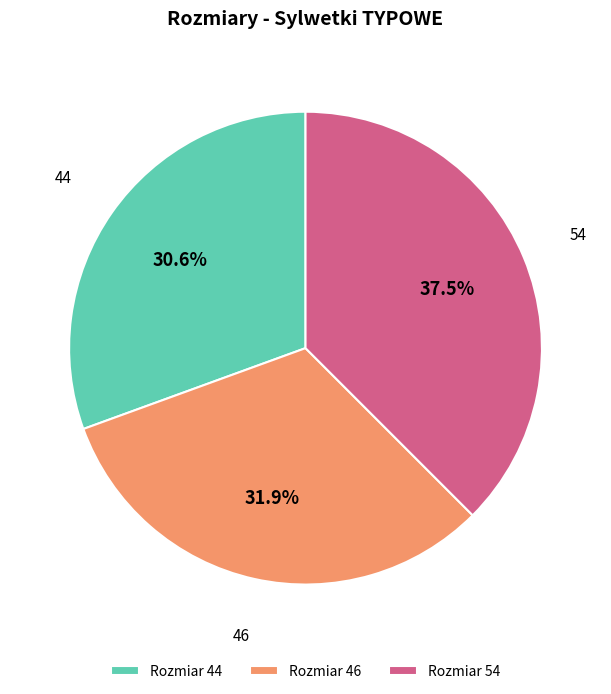

What percentage do 44 and 54 together represent?

68.1%